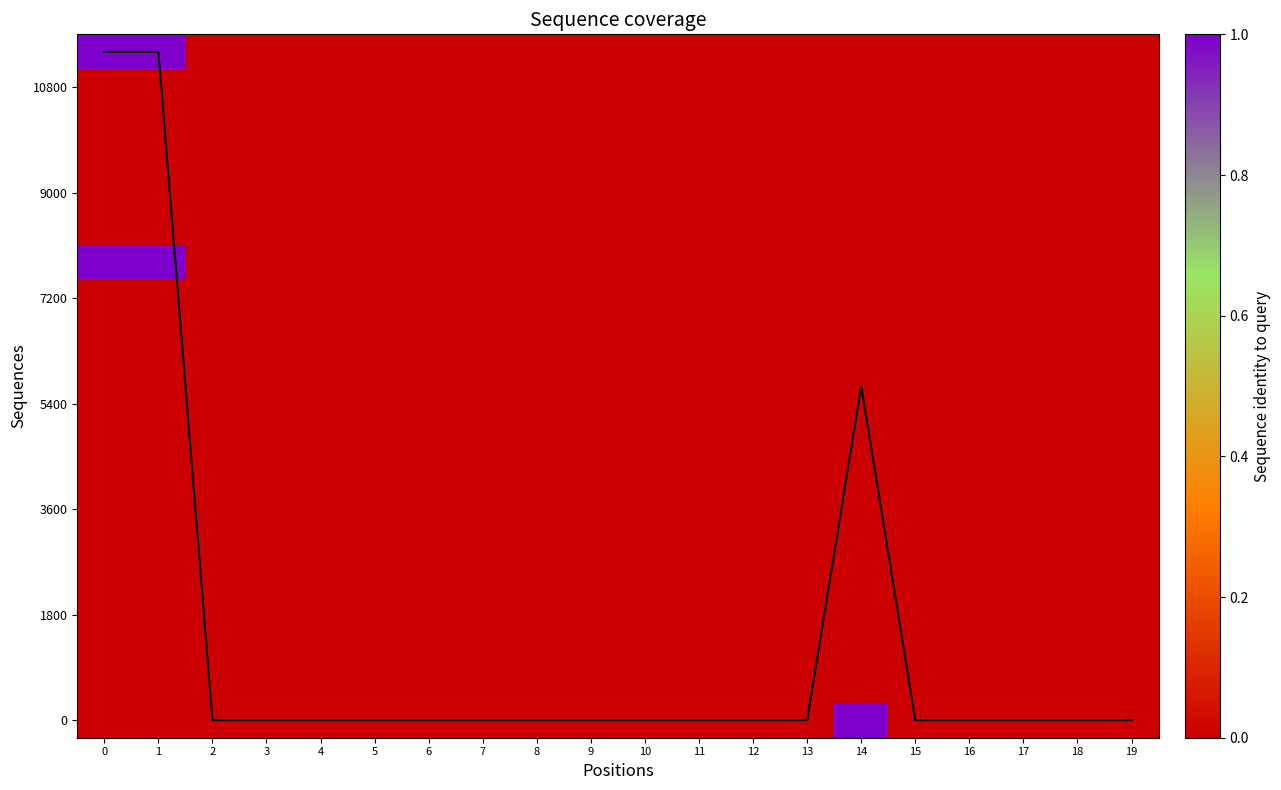

Which series has the largest range (max minus min)?

coverage line